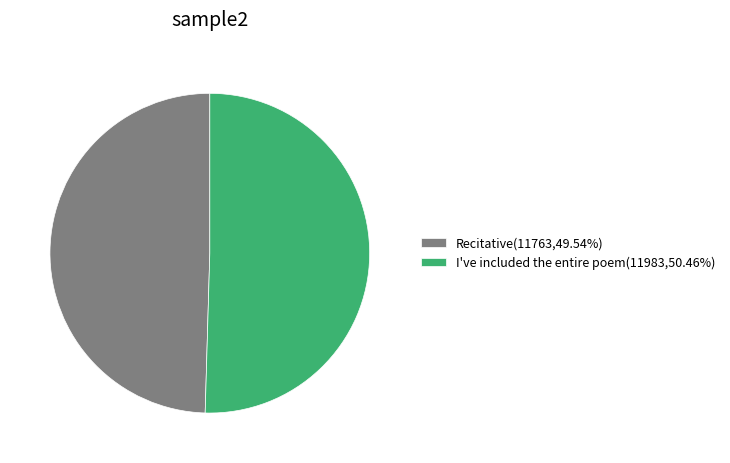

What is the smallest slice in the pie chart?

Recitative